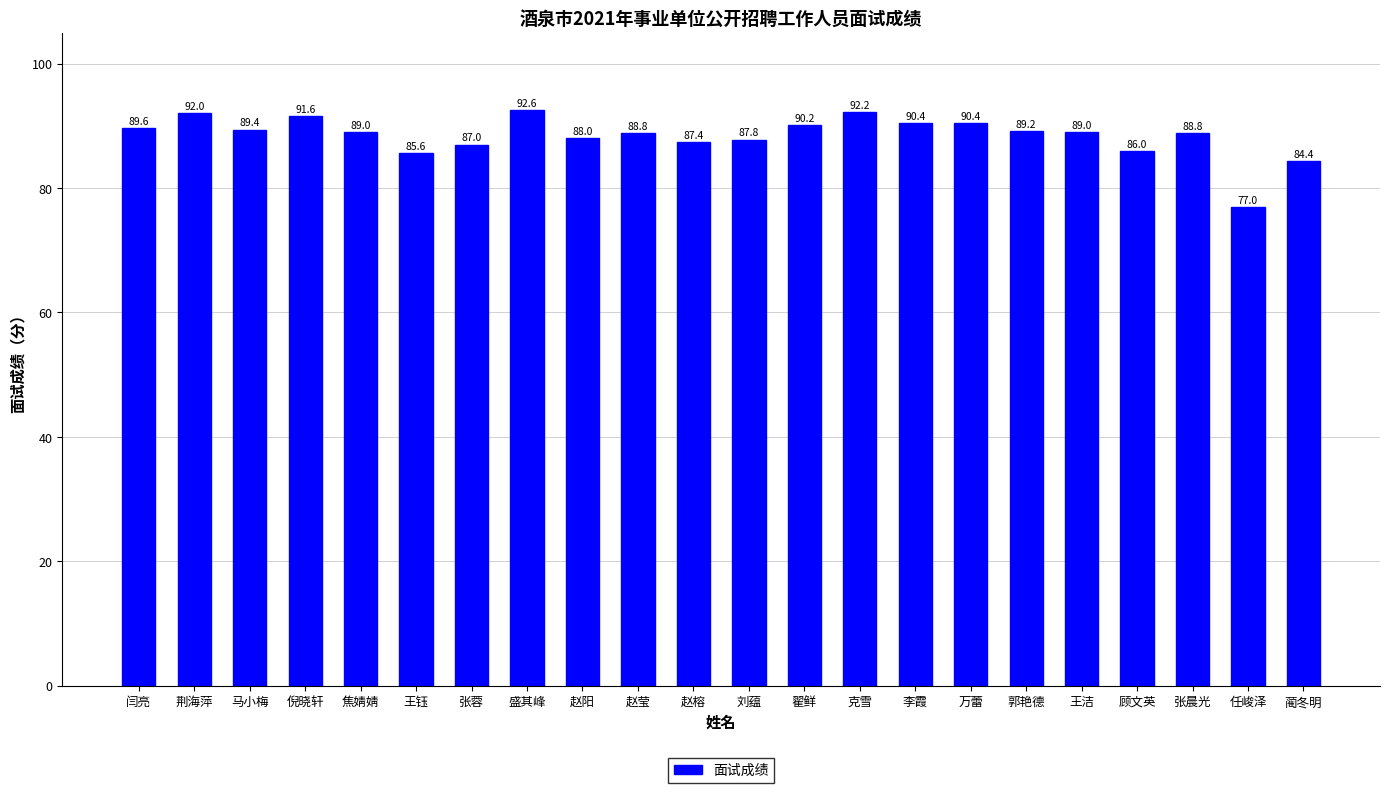

How many data points does each series have?

22